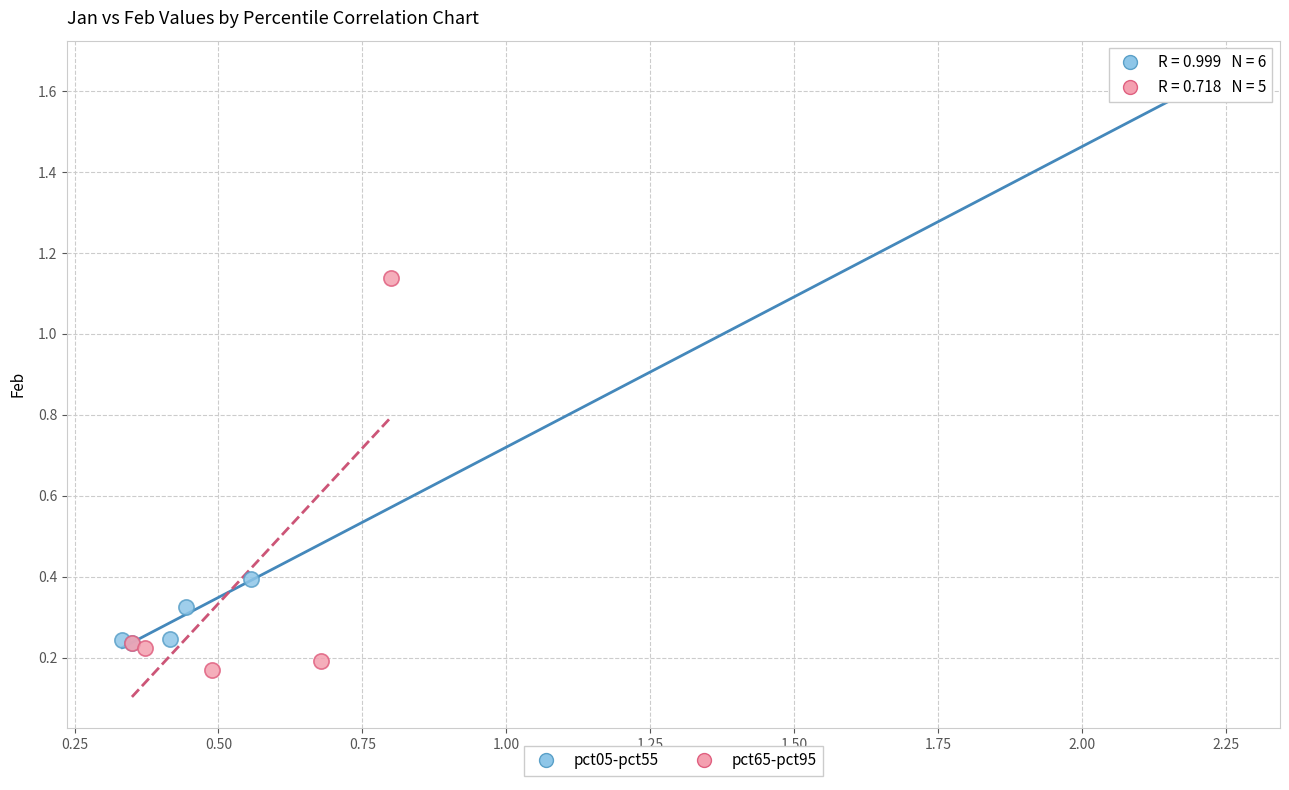

Which series has the largest Y range (max minus min)?

pct05-pct55